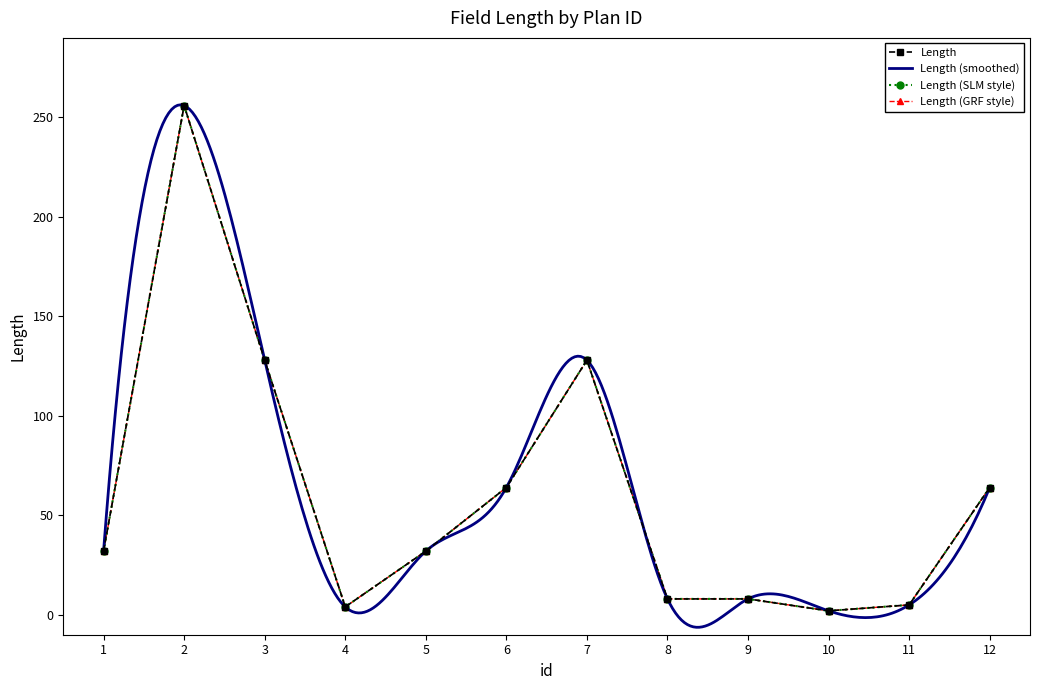

What is the difference between the maximum and second lowest values?

252